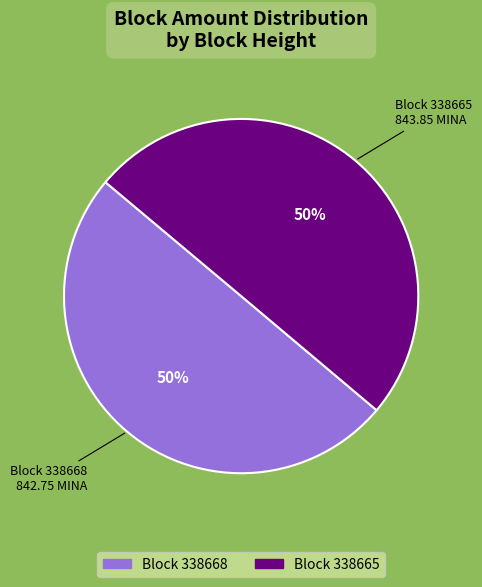

Count the number of slices in the pie.

2